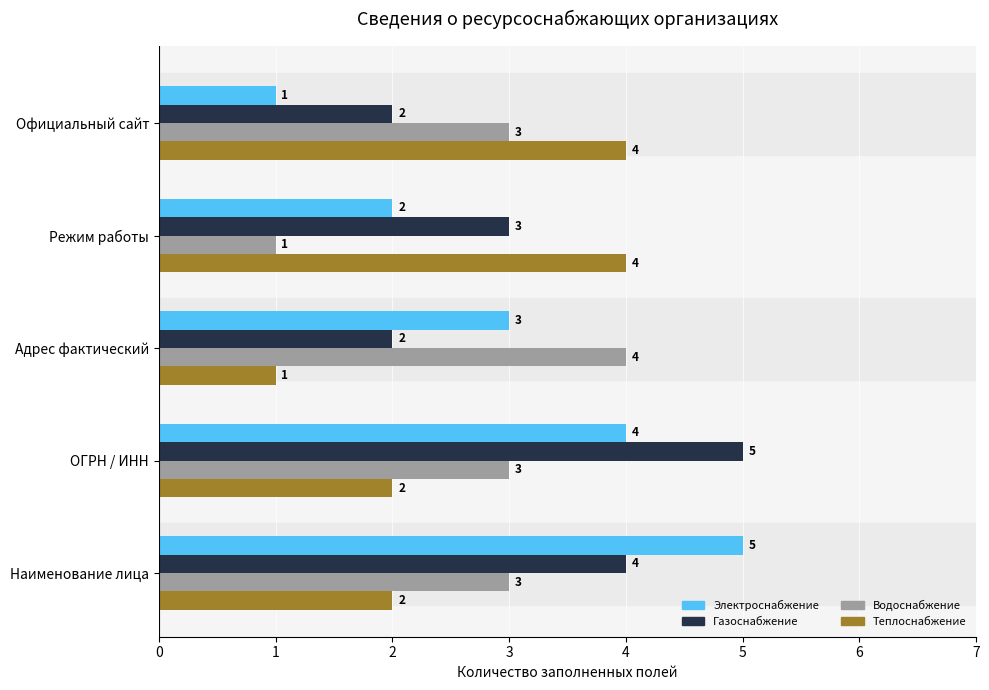

True or false: Газоснабжение has a value of 3 at Режим работы.

True